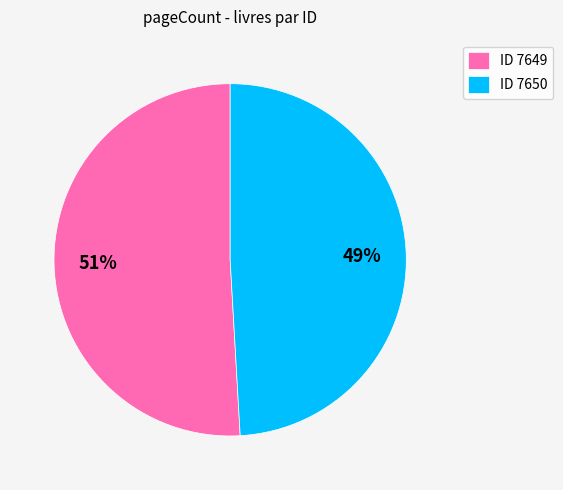

Which slice is the smallest?

ID 7650